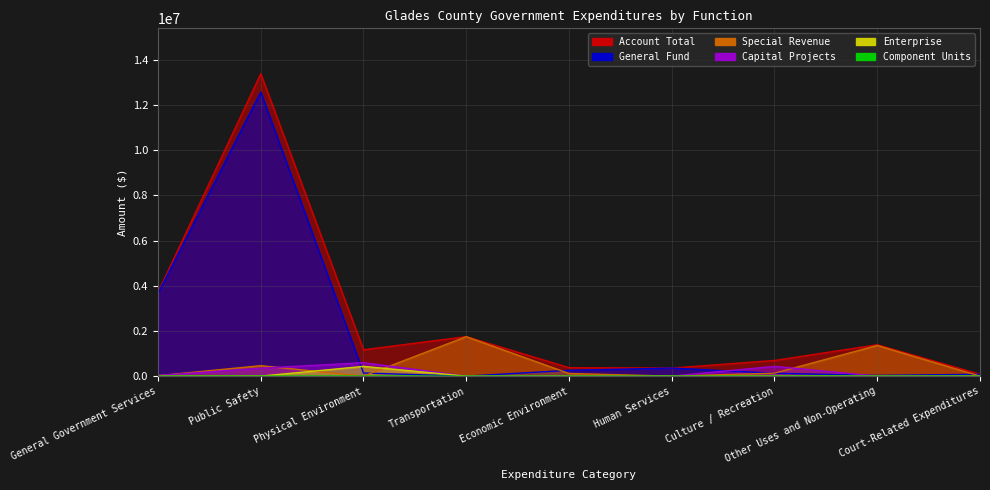

How many distinct data groups are displayed?

6